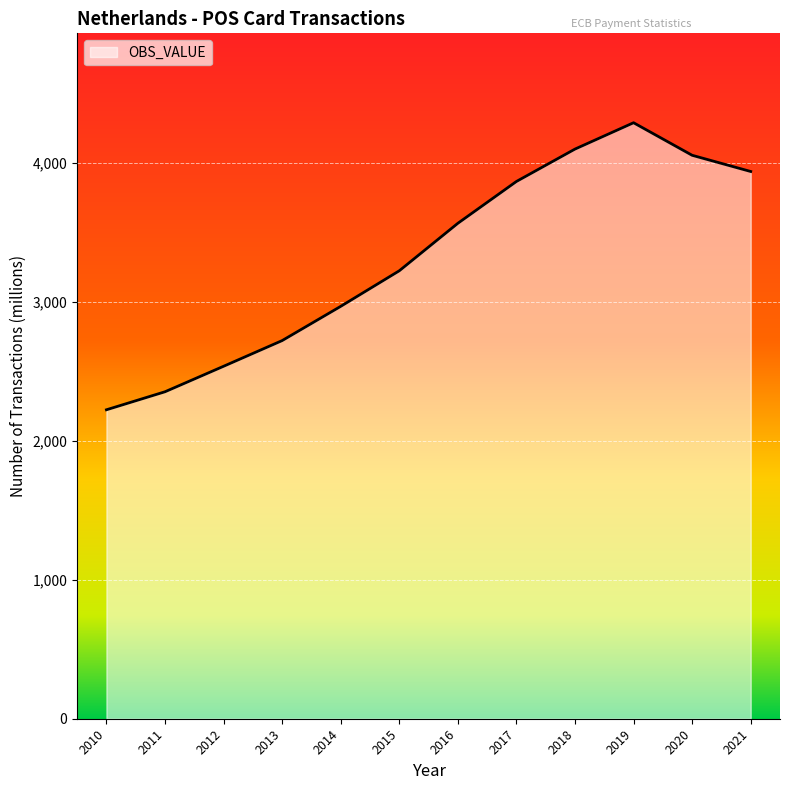

Count the number of data series in this chart.

1